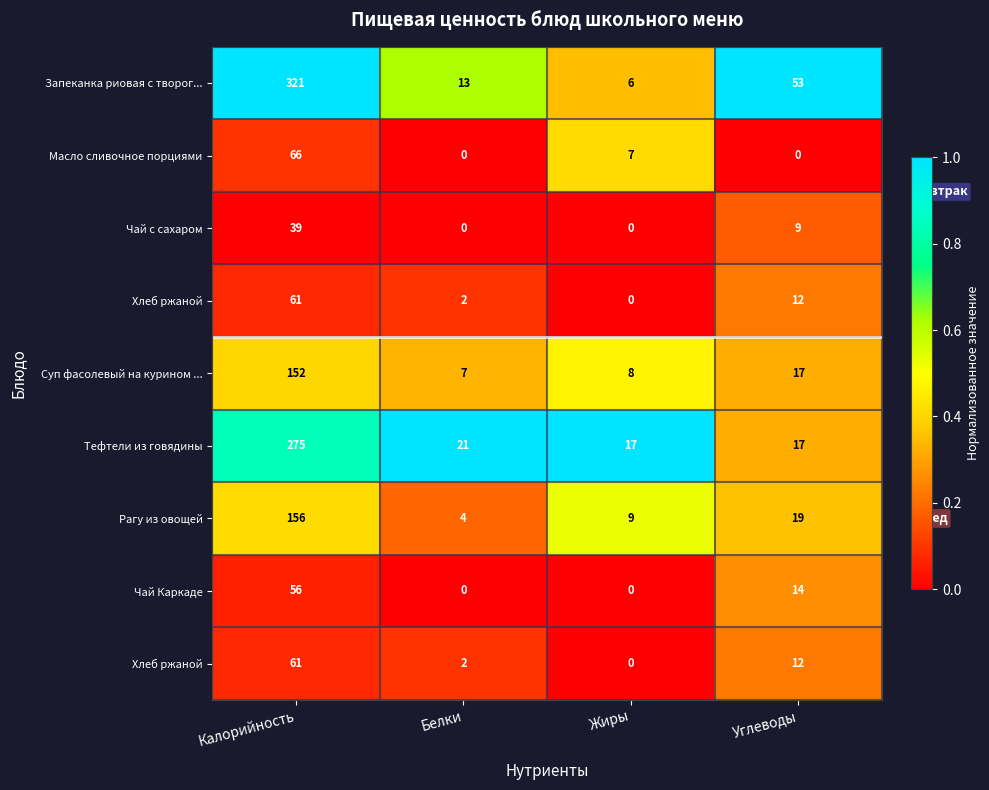

Which category has the highest value across all series?

Калорийность